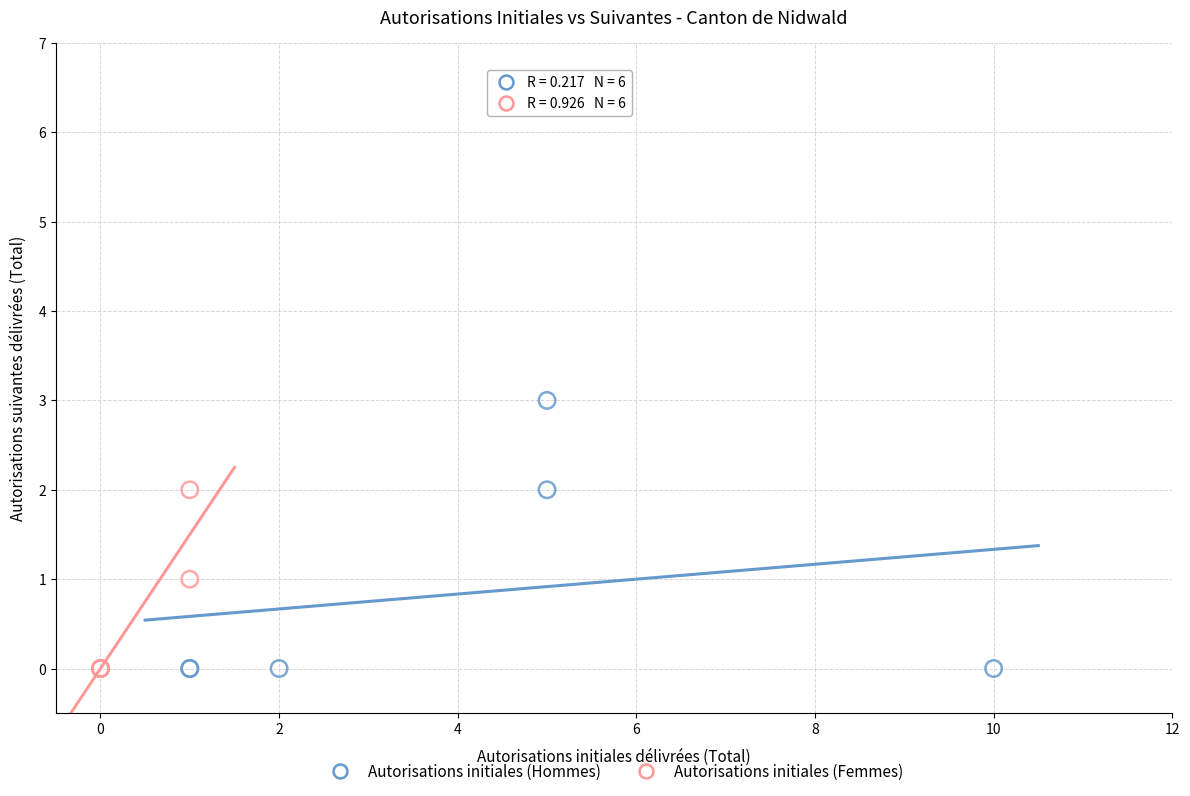

Which series has the widest spread of Y values?

Autorisations initiales (Hommes)